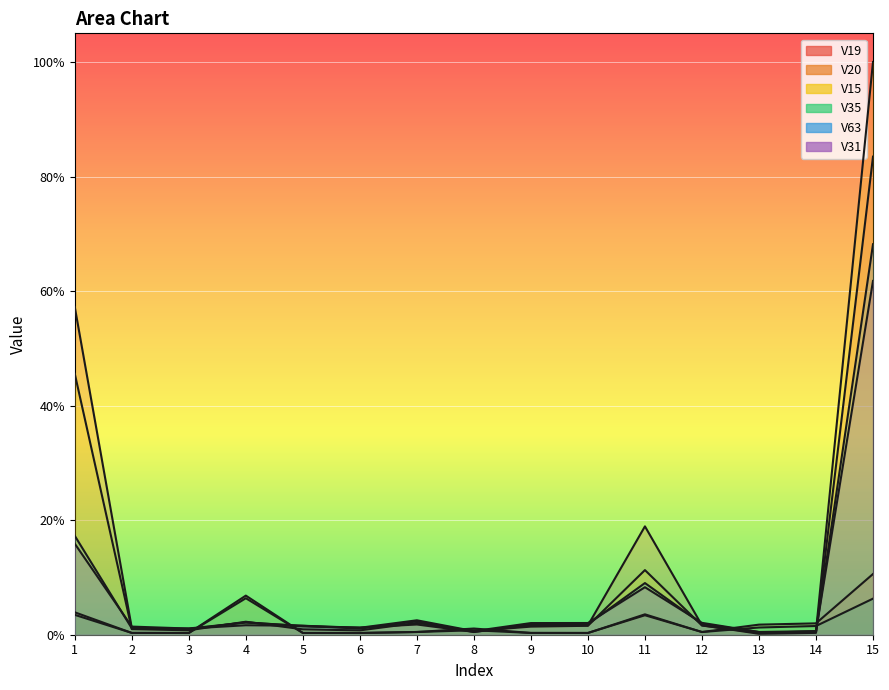

How many distinct data groups are displayed?

6